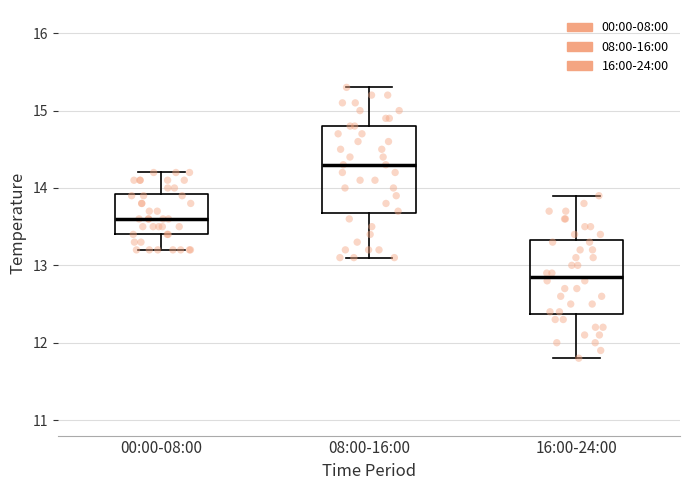

Where is the lower edge of the box for 08:00-16:00 on the y-axis? The values are not printed on the chart, so give them approximately, as read against the axis.

13.7